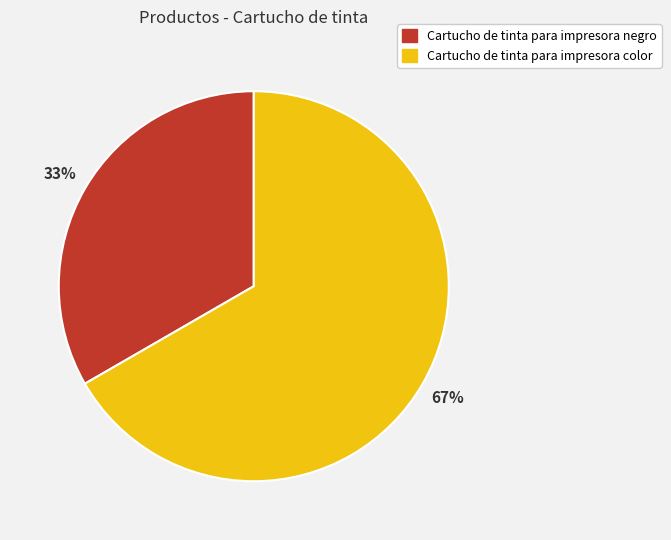

Count the number of slices in the pie.

2